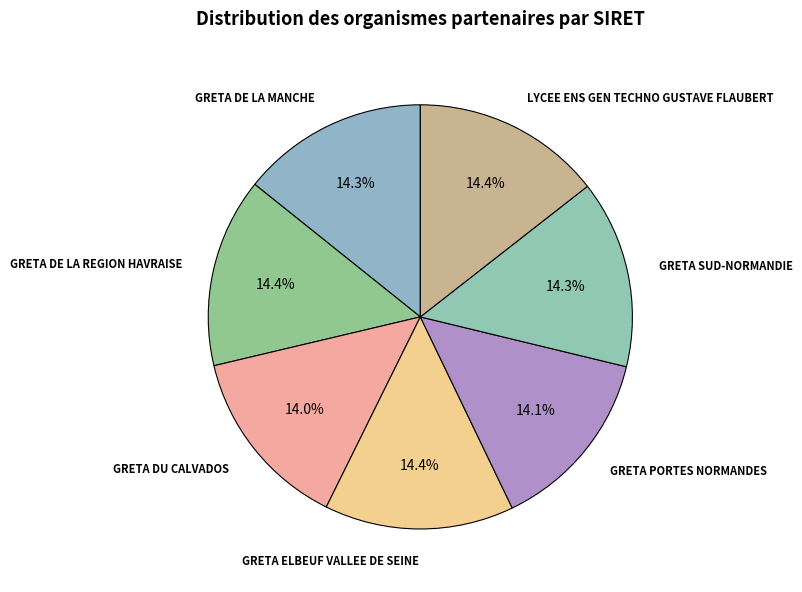

Which category has the smallest portion of the pie?

GRETA DU CALVADOS